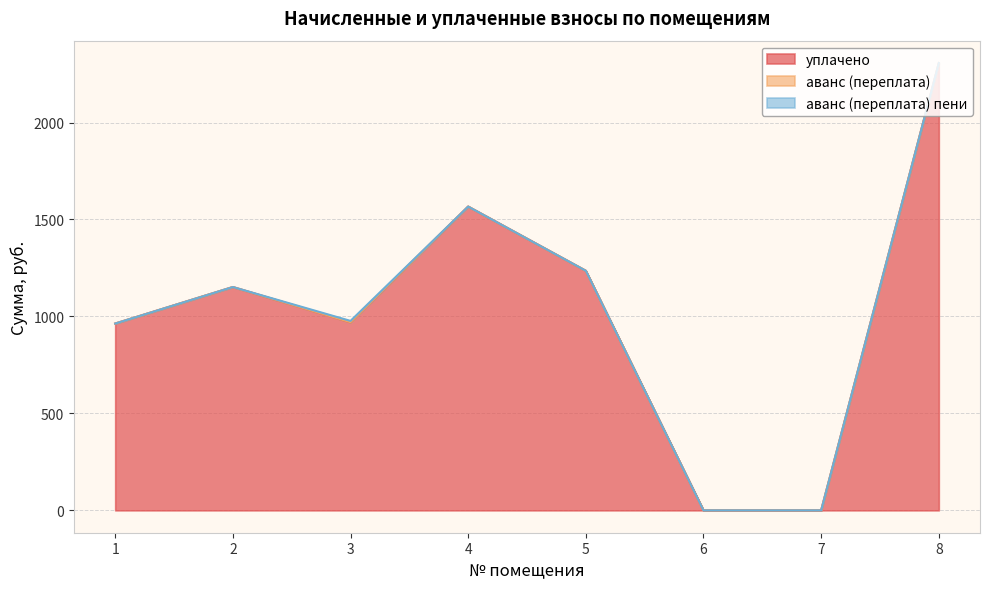

Reading right to left, extract all data points from this chart.

уплачено: 8=2306.9	7=0.0	6=0.0	5=1235.5	4=1566.7	3=970.0	2=1151.8	1=963.4
аванс (переплата): 8=0.0	7=0.0	6=0.0	5=0.0	4=0.0	3=0.2	2=0.0	1=0.0
аванс (переплата) пени: 8=0.0	7=0.0	6=0.0	5=0.0	4=0.0	3=6.8	2=0.0	1=0.0